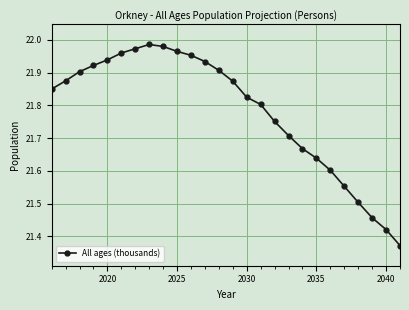

What is the difference between the maximum and minimum values?

0.6